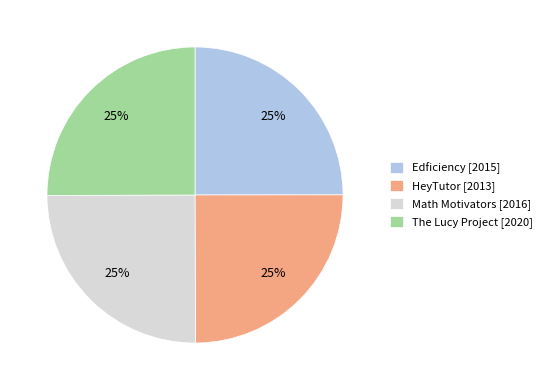

To the nearest percent, what portion does Edficiency represent?

25%